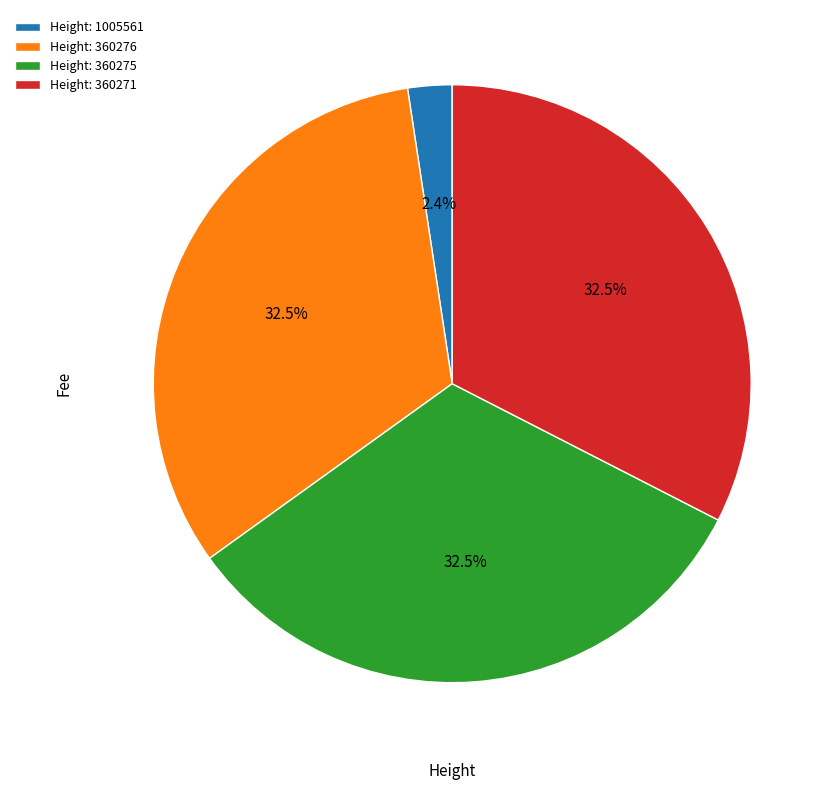

What is the smallest slice in the pie chart?

Height: 1005561